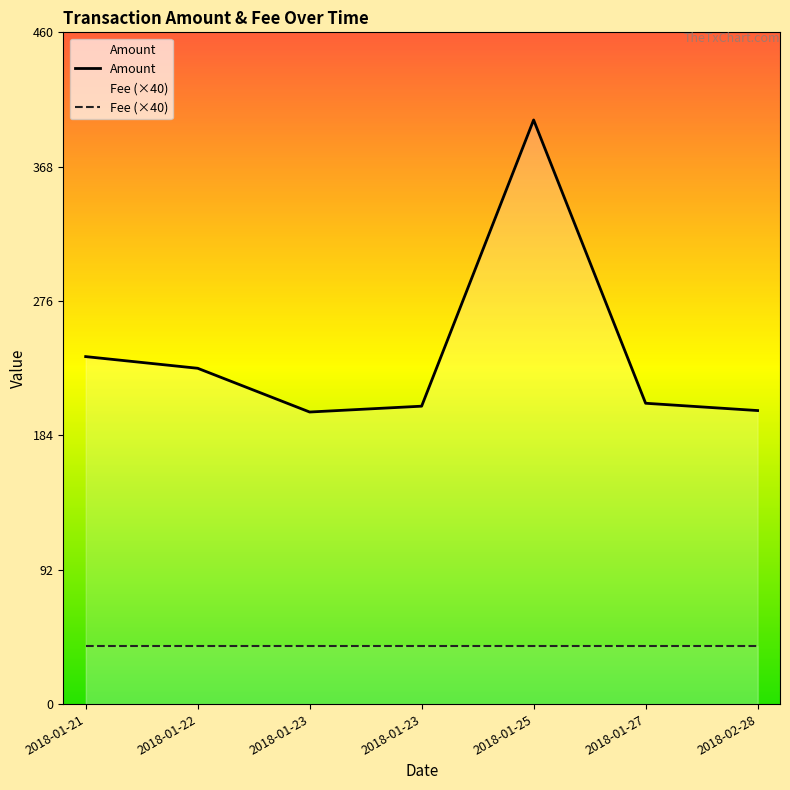

List the labels in order of value, largest first.

2018-01-25, 2018-01-21, 2018-01-22, 2018-01-27, 2018-01-23, 2018-02-28, 2018-01-23